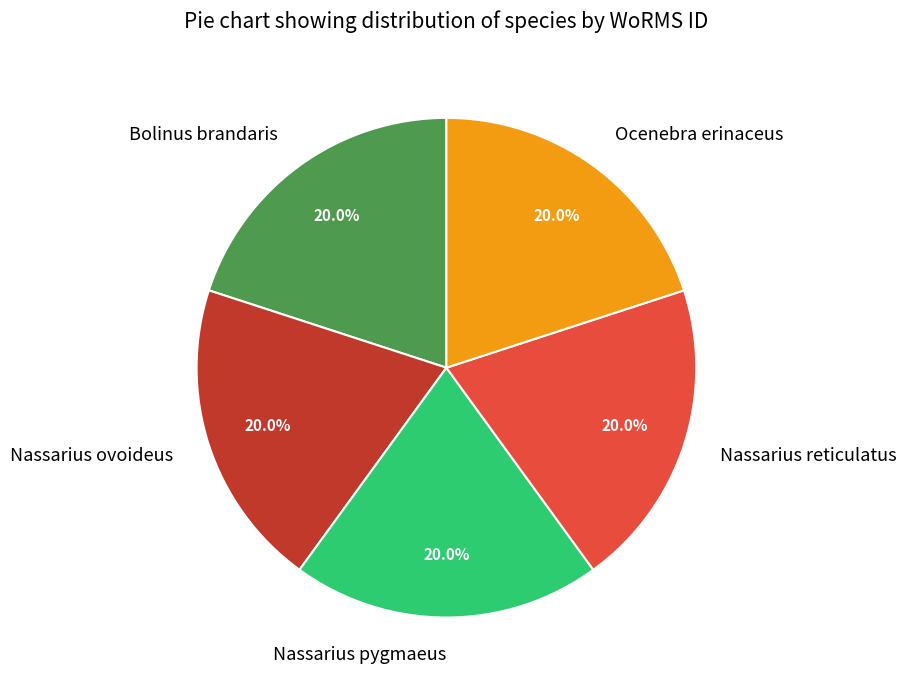

How much of the chart is everything except Nassarius ovoideus?

80.0%